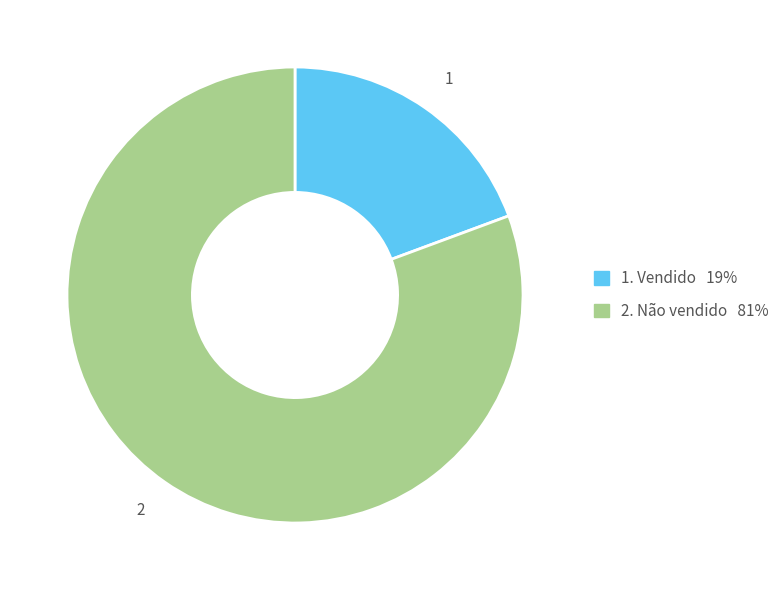

How many slices are in this pie chart?

2